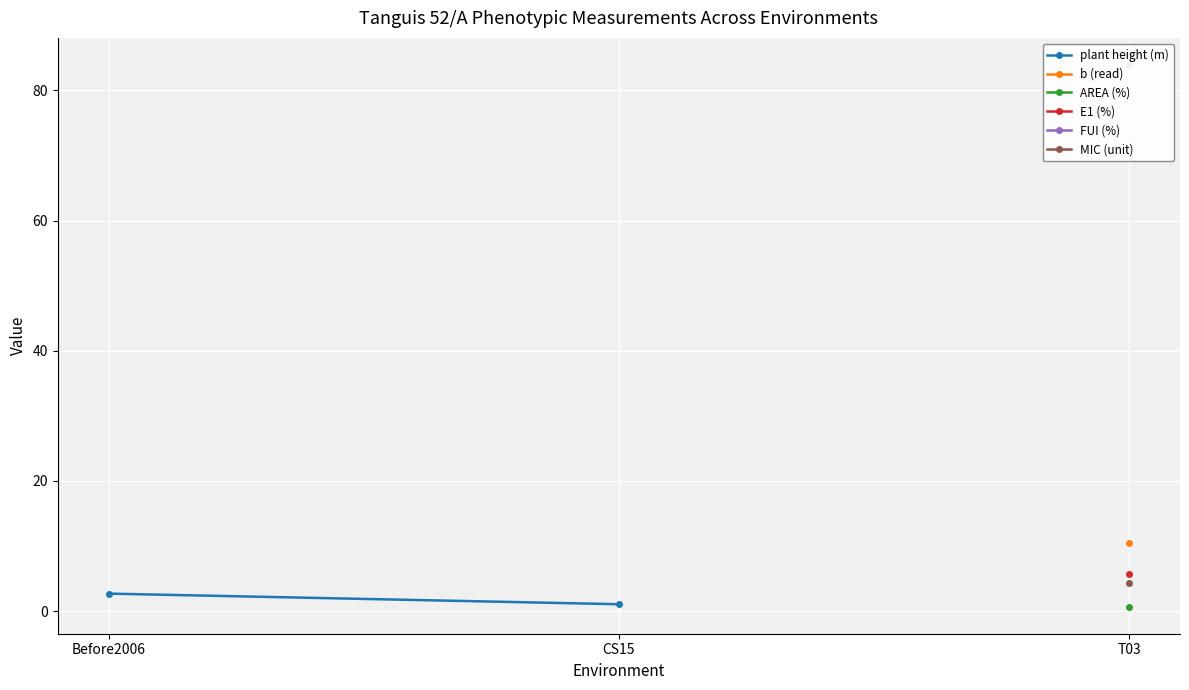

Is this an area chart (filled region under the line)?

No